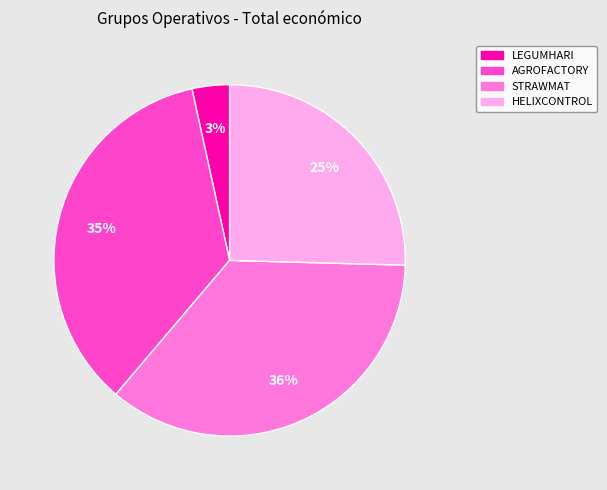

What percentage is the HELIXCONTROL slice, to the nearest percent?

25%